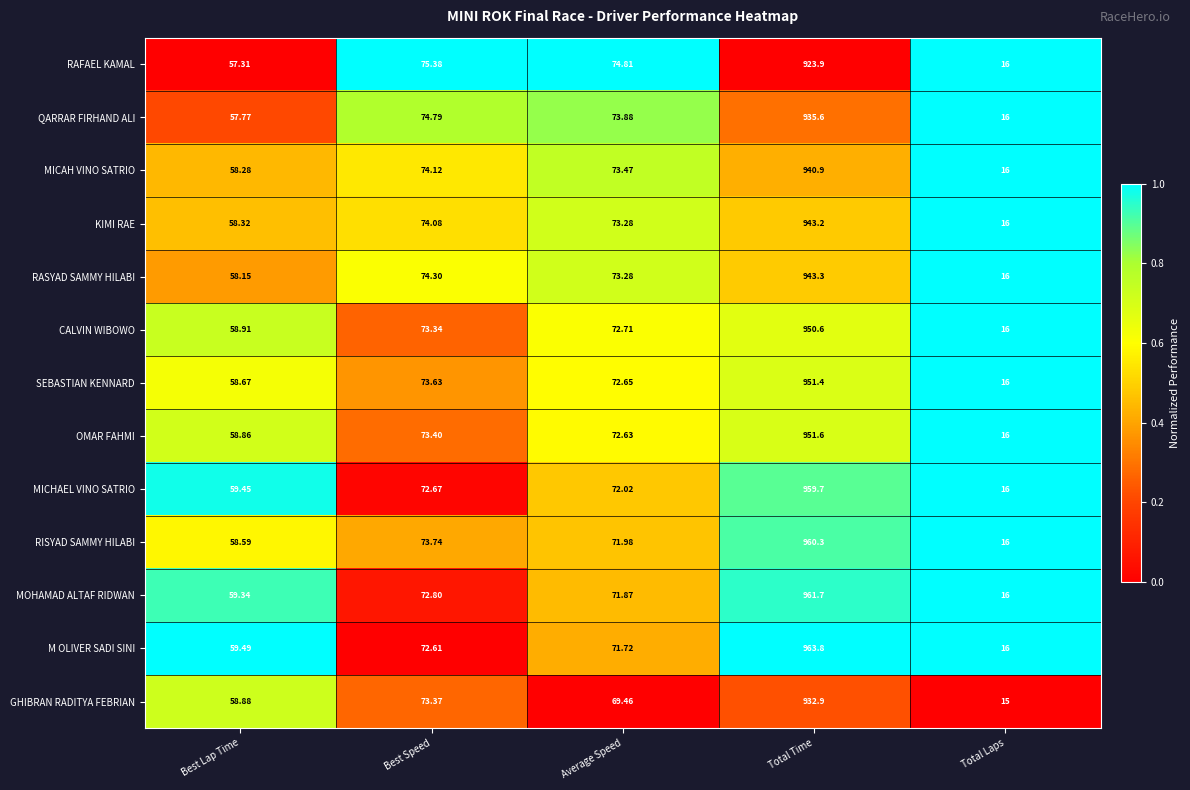

At which label is OMAR FAHMI closest to 483?

Best Speed